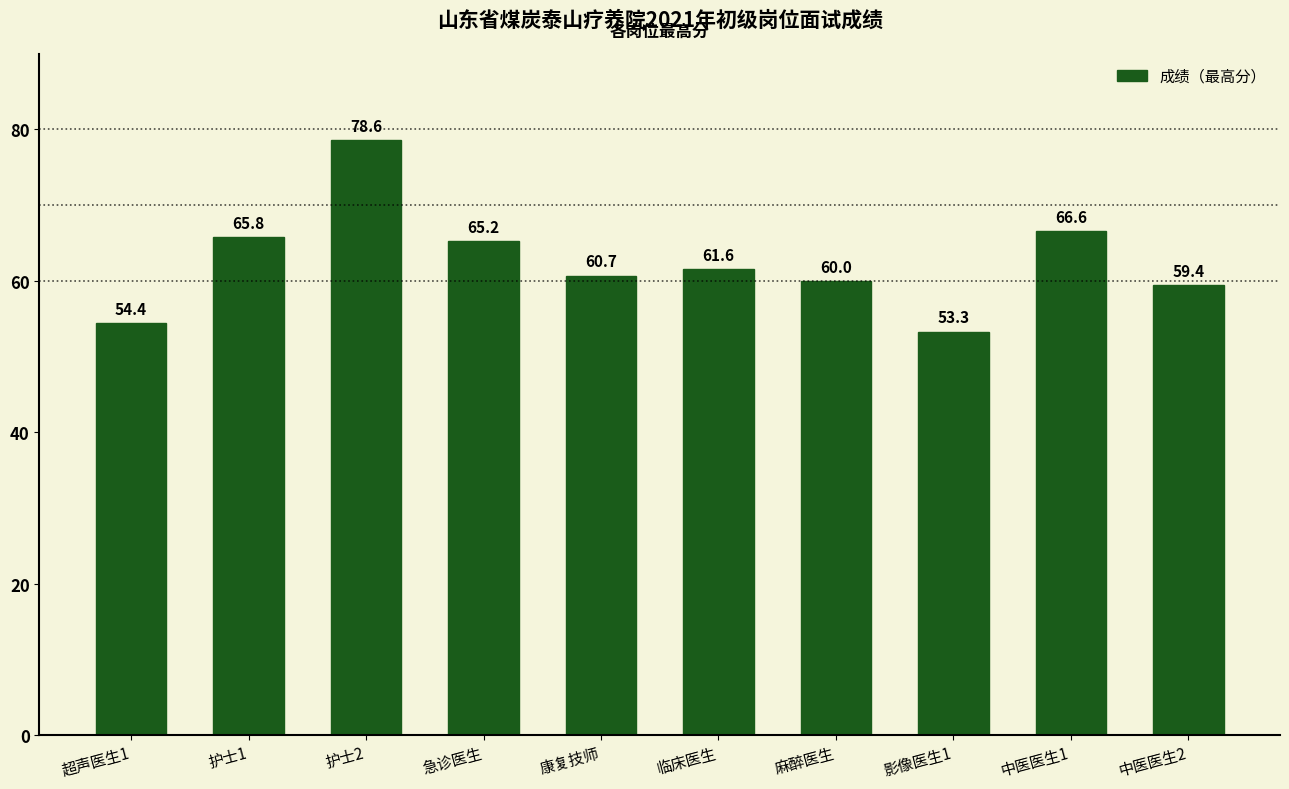

Approximately how many times larger is the value at 中医医生2 compared to 康复技师?

1.0